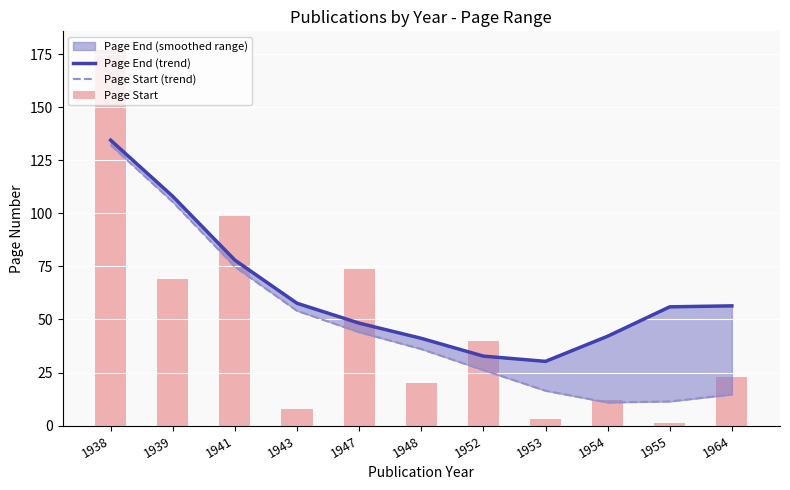

What is the difference between the maximum and minimum values in the Page Start series?

176.0